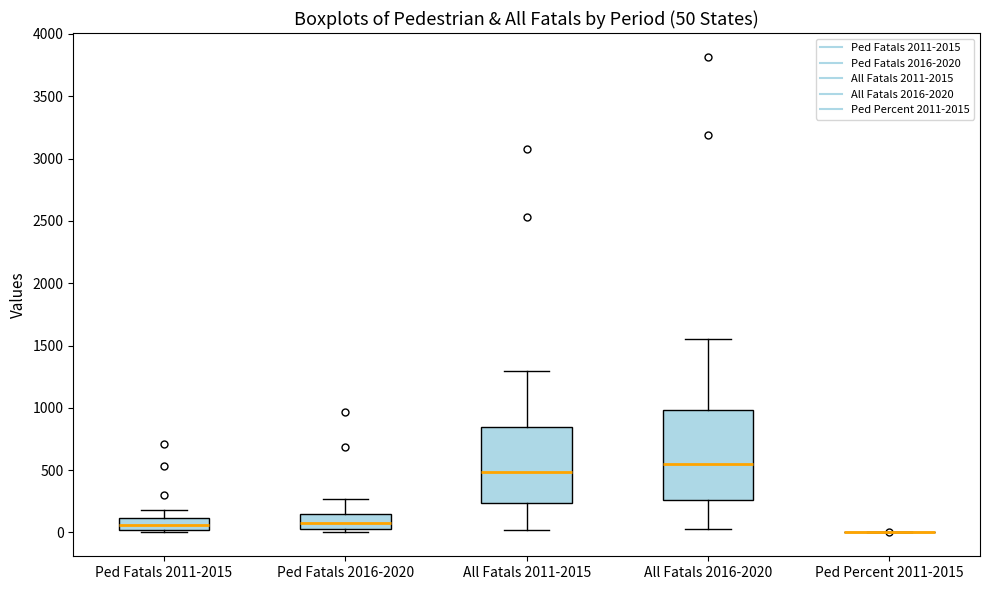

Which box is the tallest, from its lower edge to its upper edge?

All Fatals 2016-2020